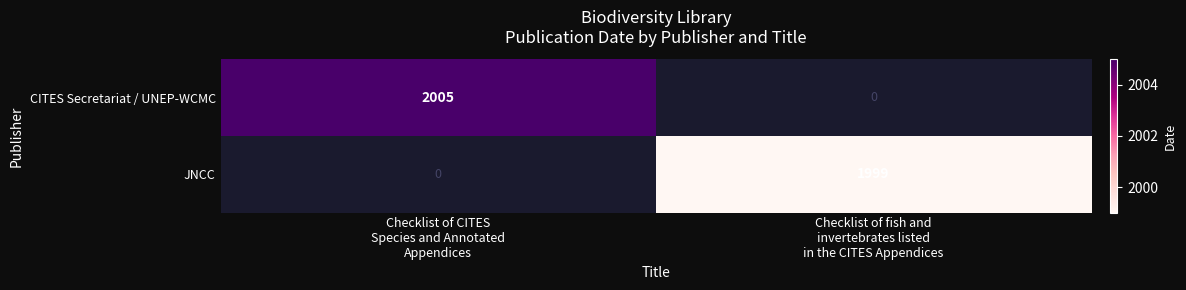

True or false: JNCC has a value of 3291.2 at Checklist of fish and invertebrates listed in the CITES Appendices.

False